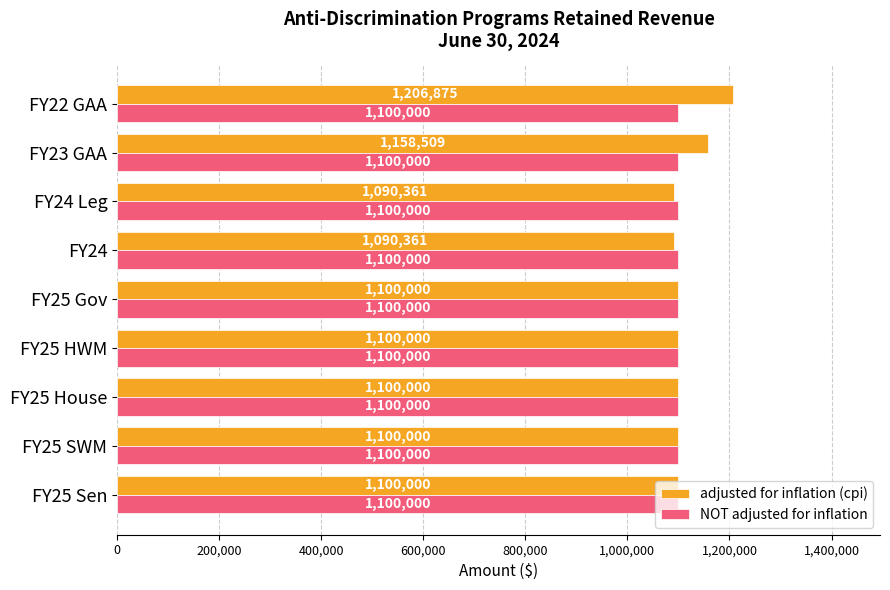

The NOT adjusted for inflation series shows 1100000 at FY24. True or false?

True